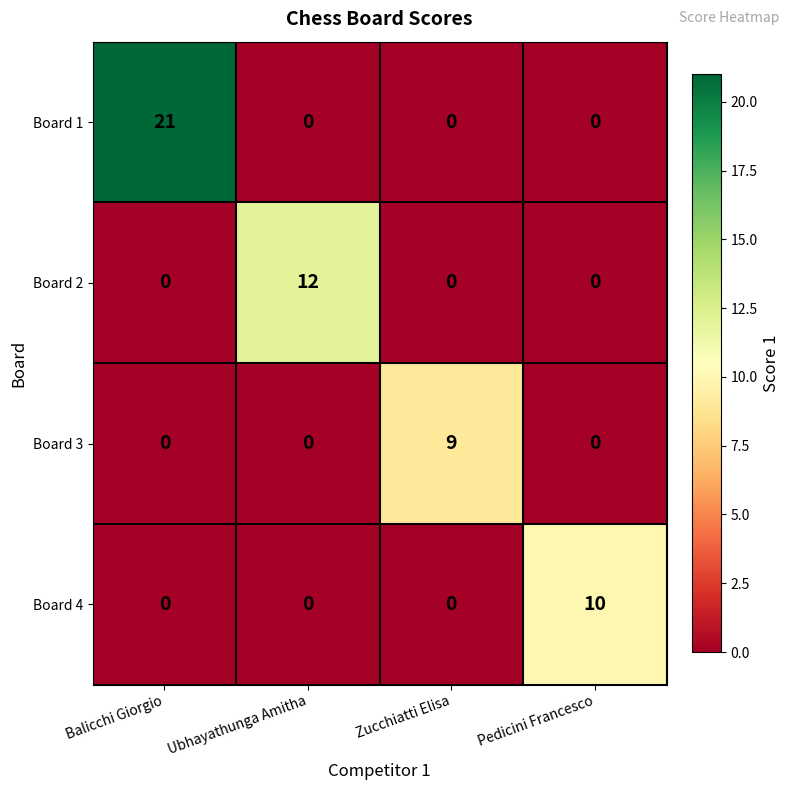

What is the greatest value displayed?

21